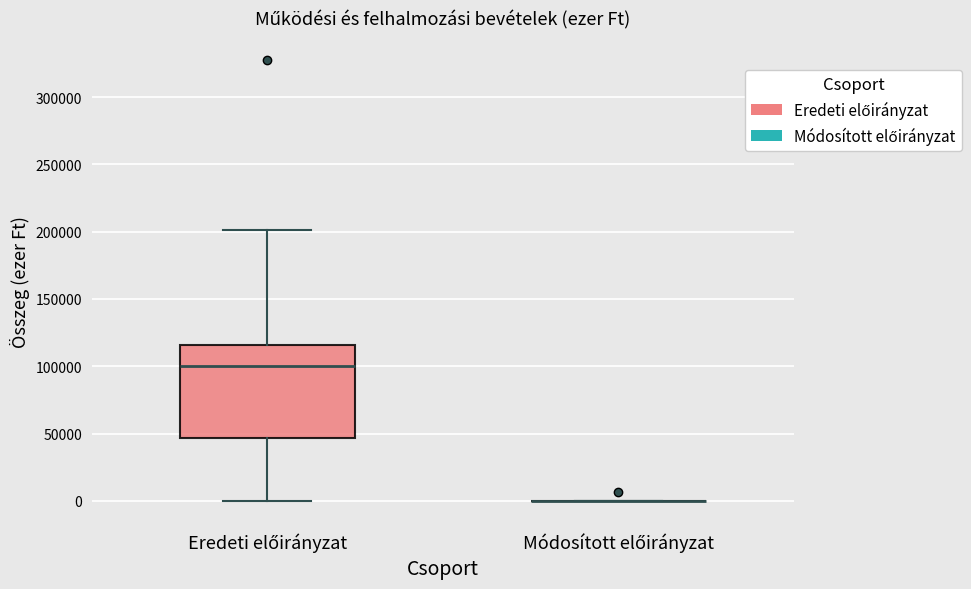

Comparing the boxes themselves (not the whiskers), which one is the tallest?

Eredeti előirányzat